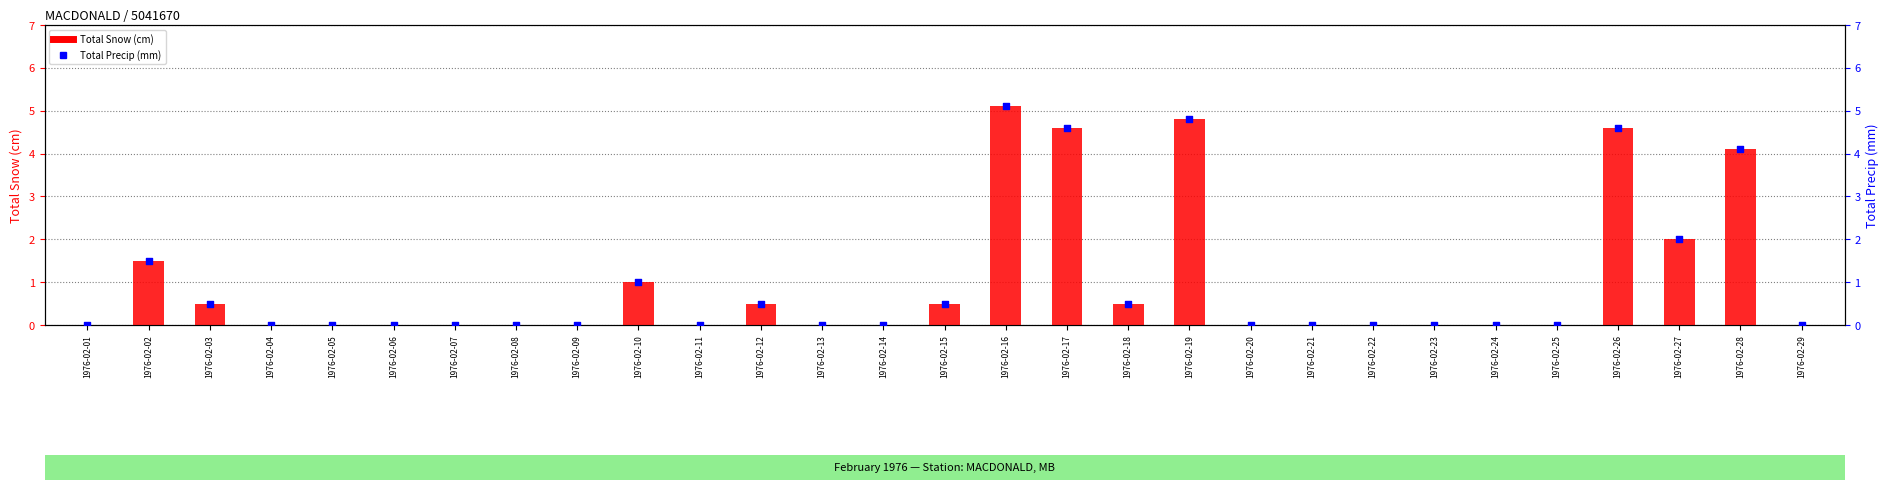

At which category is the sum across all series the highest?

1976-02-16